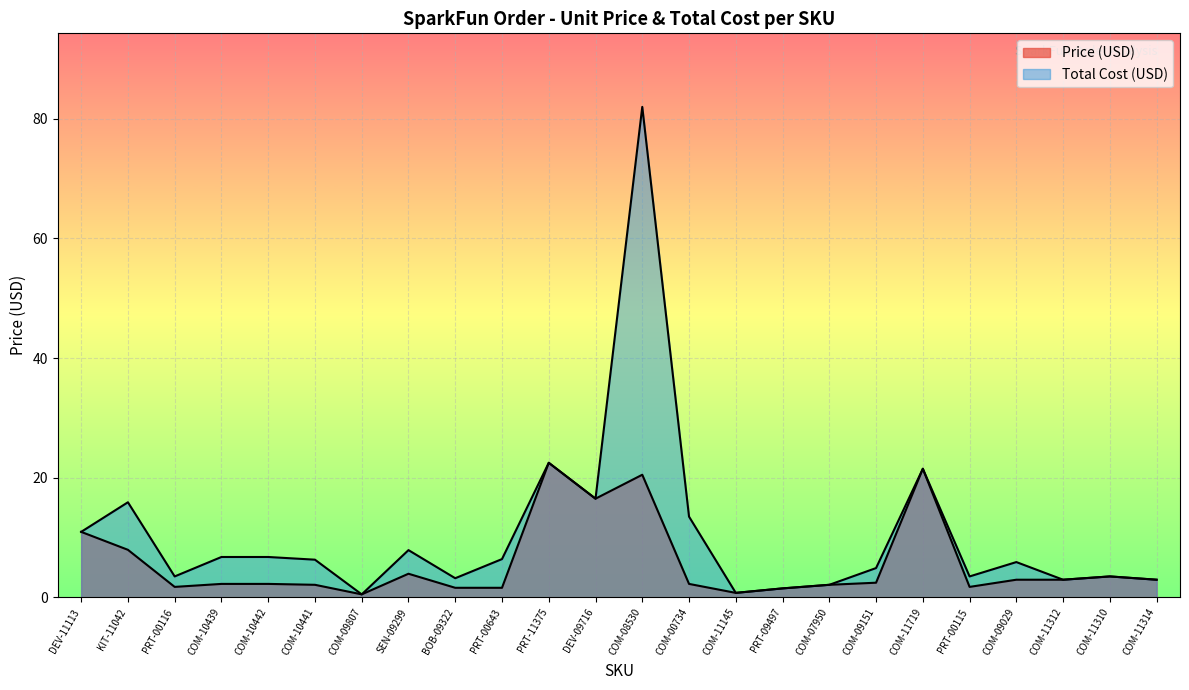

Reading left to right, list all the values displayed in this chart.

10.9	15.9	3.5	6.8	6.8	6.3	0.5	7.9	3.2	6.4	22.5	16.5	82.0	13.5	0.8	1.5	2.1	4.9	21.5	3.5	5.9	3.0	3.5	3.0